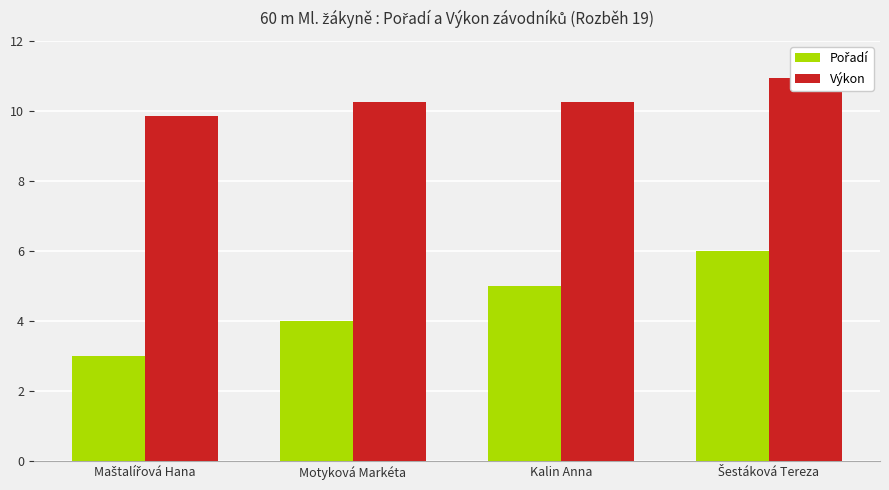

What is the approximate value of Pořadí at Šestáková Tereza?

6.0